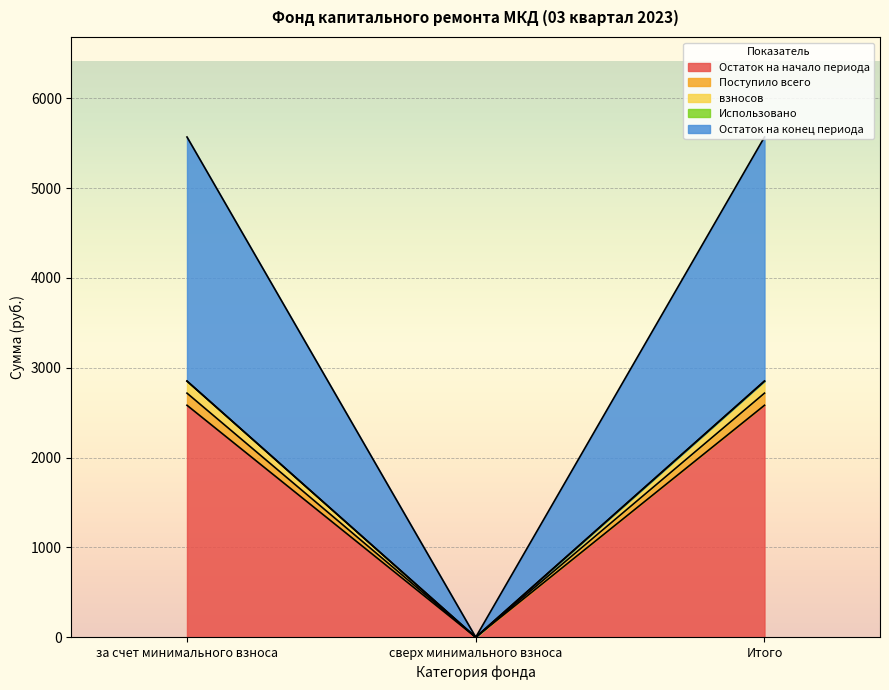

Which category has the lowest value in the Остаток на начало периода series?

сверх минимального взноса